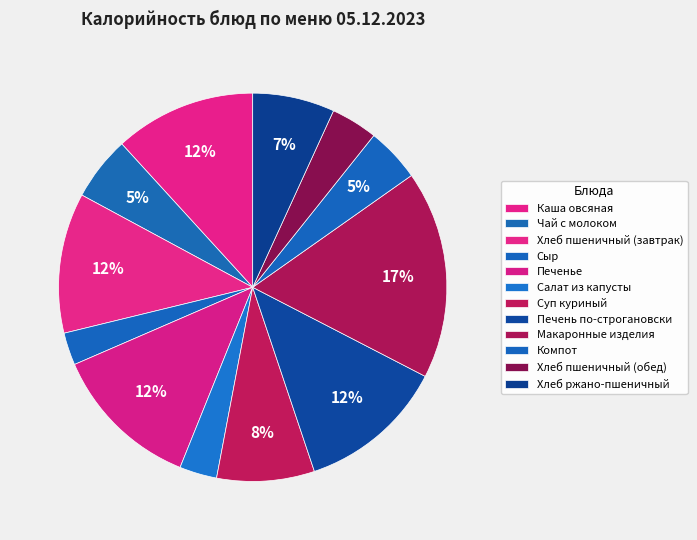

Between Сыр and Каша овсяная, which is larger?

Каша овсяная